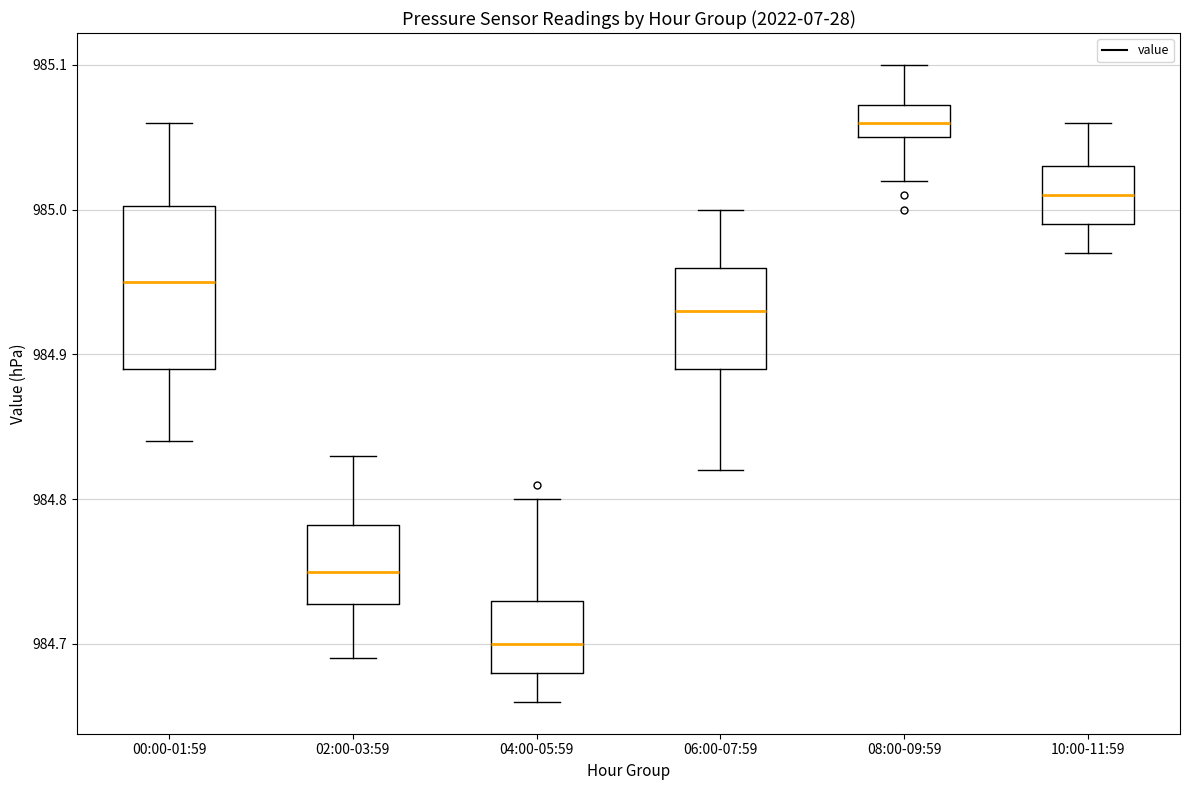

Reading left to right, transcribe this box plot: for each box, give where its median line is, the range the box spans, and where its two whiskers end, as read against the y-axis. The values are not printed on the chart, so give them approximately, as read against the axis.

00:00-01:59: median 984.95, box 984.89 to 985.00, whiskers 984.84 to 985.06
02:00-03:59: median 984.75, box 984.73 to 984.78, whiskers 984.69 to 984.83
04:00-05:59: median 984.70, box 984.68 to 984.73, whiskers 984.66 to 984.80
06:00-07:59: median 984.93, box 984.89 to 984.96, whiskers 984.82 to 985.00
08:00-09:59: median 985.06, box 985.05 to 985.07, whiskers 985.02 to 985.10
10:00-11:59: median 985.01, box 984.99 to 985.03, whiskers 984.97 to 985.06